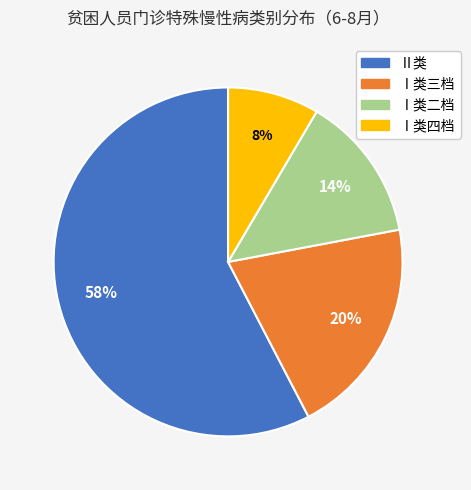

To the nearest percent, what is the average slice percentage?

25%